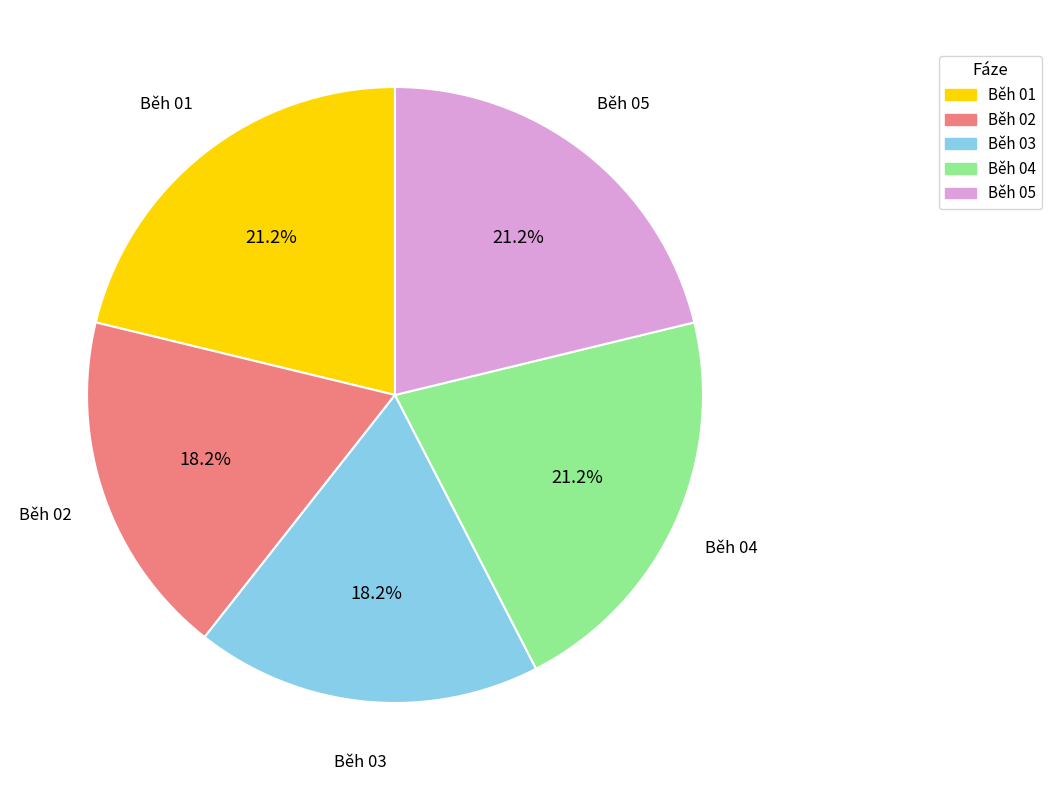

Does Běh 04 represent more than half of the total?

No